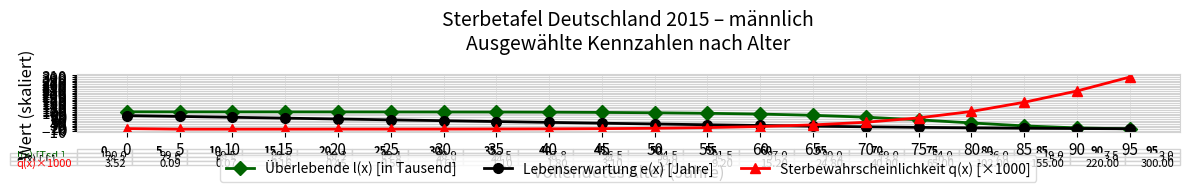

What is the difference between the maximum and minimum values in the Sterbewahrscheinlichkeit q(x) [×1000] series?

299.9